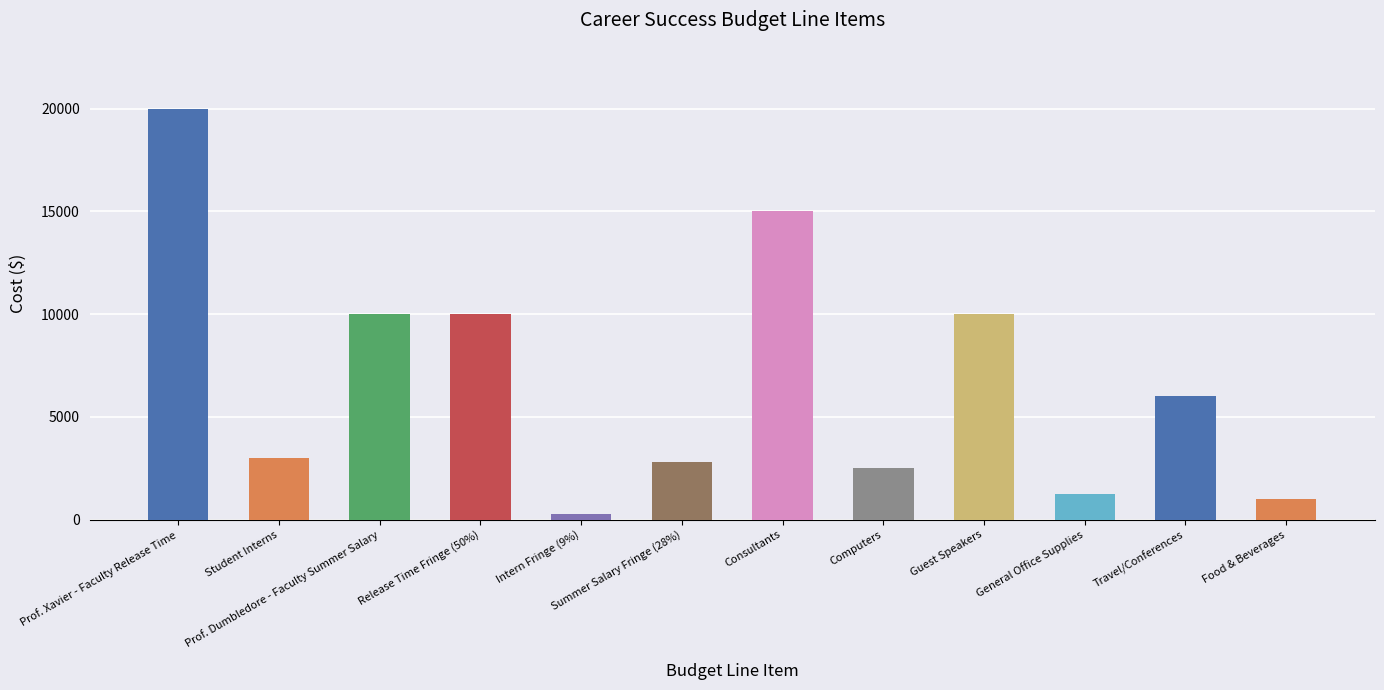

Which category has the lowest value across all series?

Intern Fringe (9%)